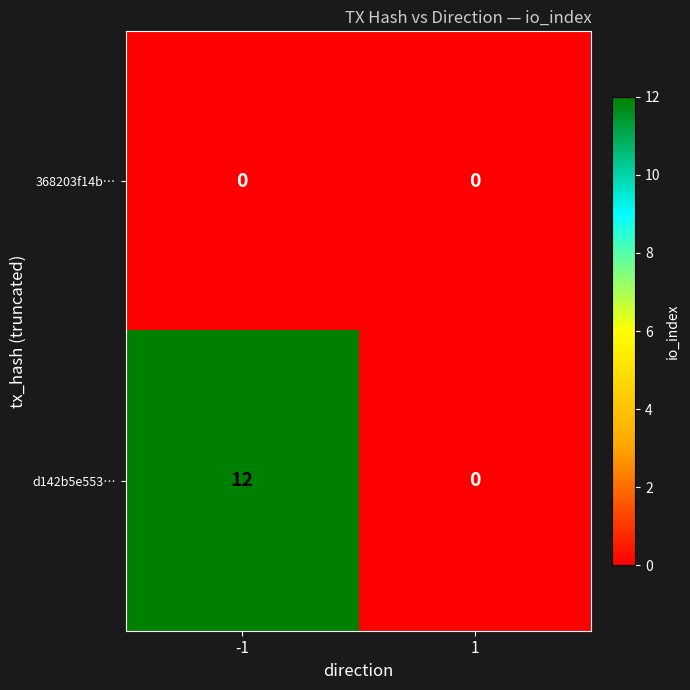

Reading left to right, what are all the values shown in this chart?

368203f14b…: -1=0	1=0
d142b5e553…: -1=12	1=0